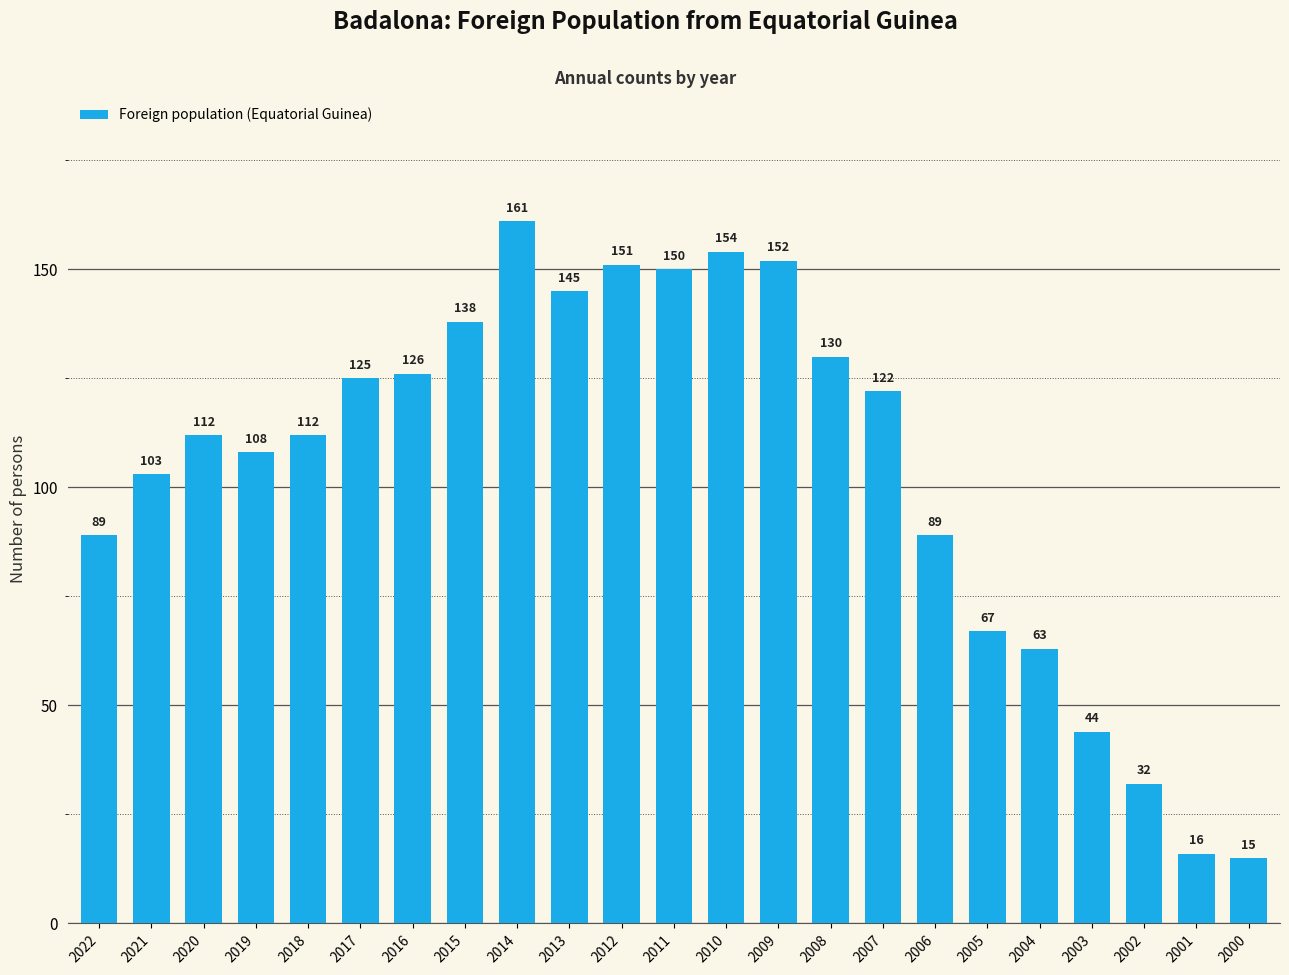

Is it true that the value at 2006 is 89?

True